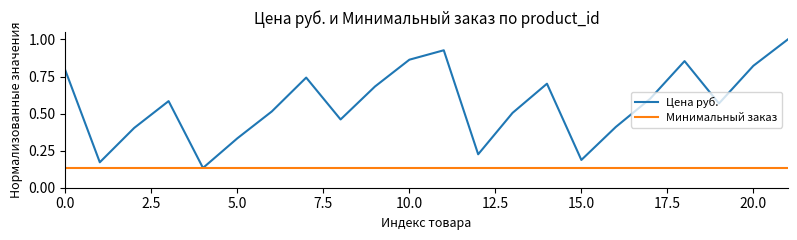

Which series has the largest total across all categories?

Цена руб.